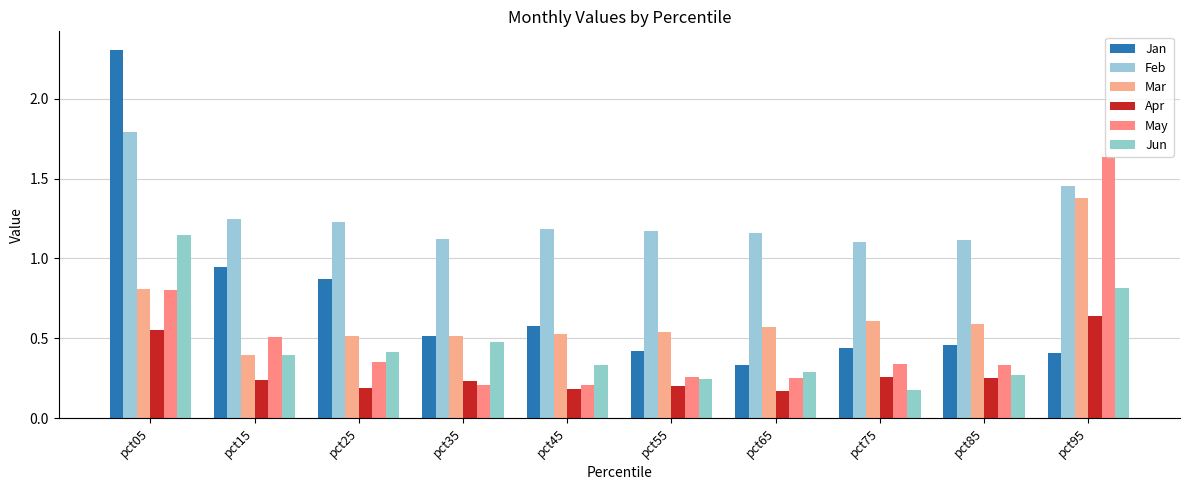

How many groups of bars are there?

10